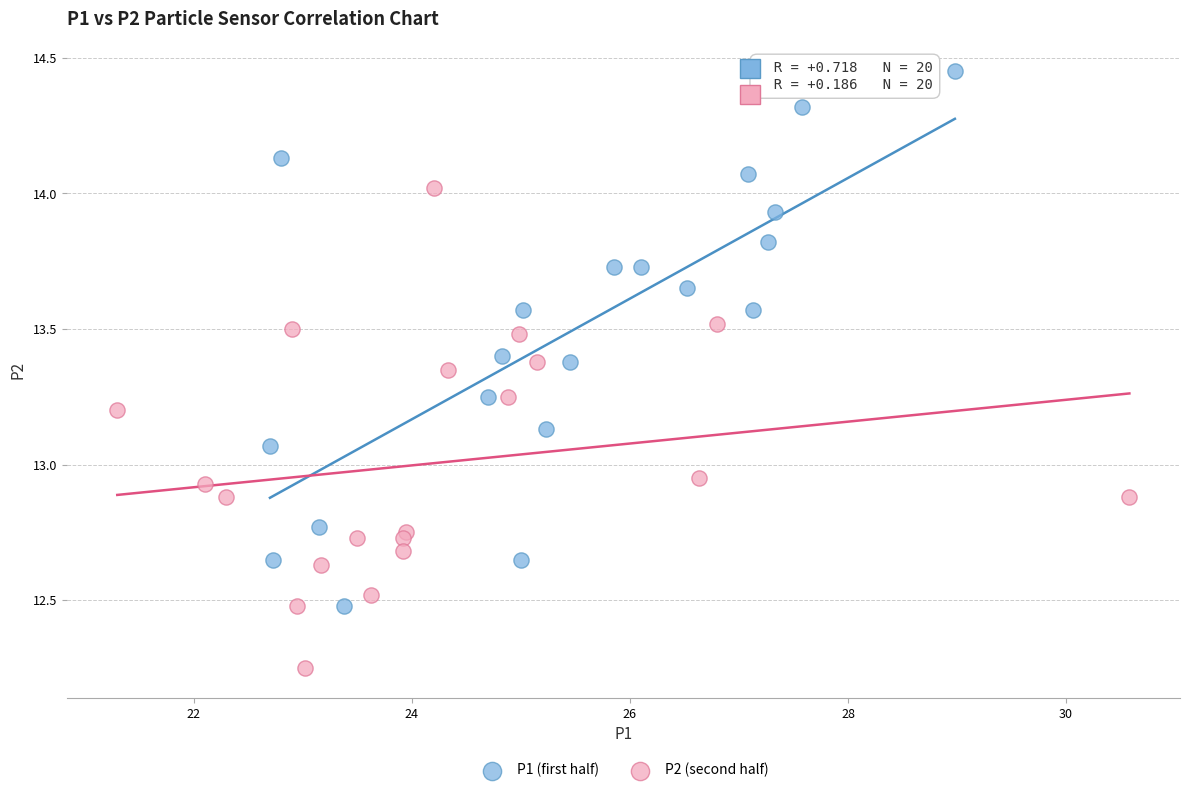

Which series contains the highest Y value?

P1 (first half)